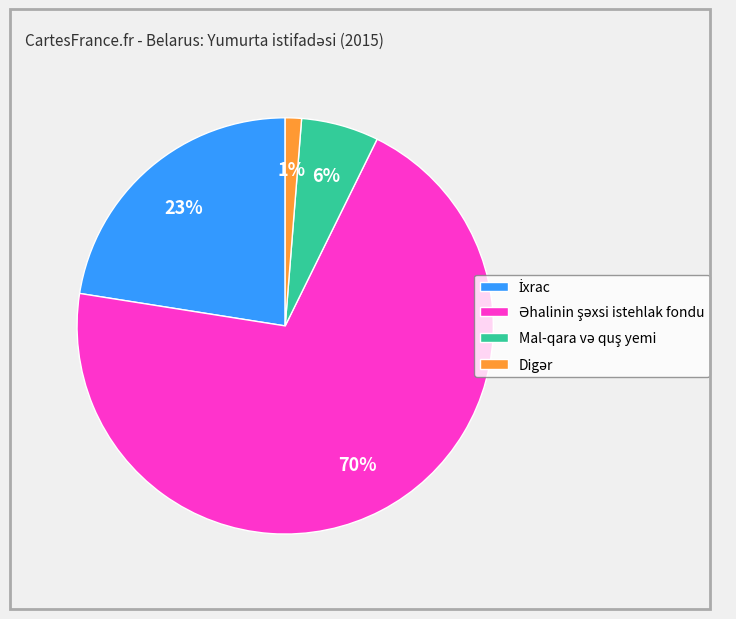

Is there a majority slice in this chart?

Yes